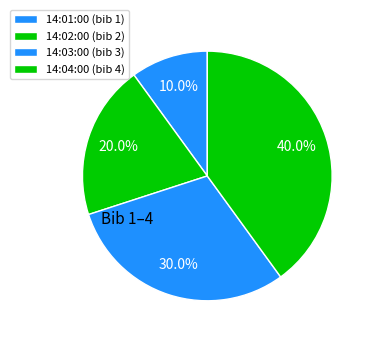

To the nearest percent, what is the difference between the largest and smallest slice percentages?

30%